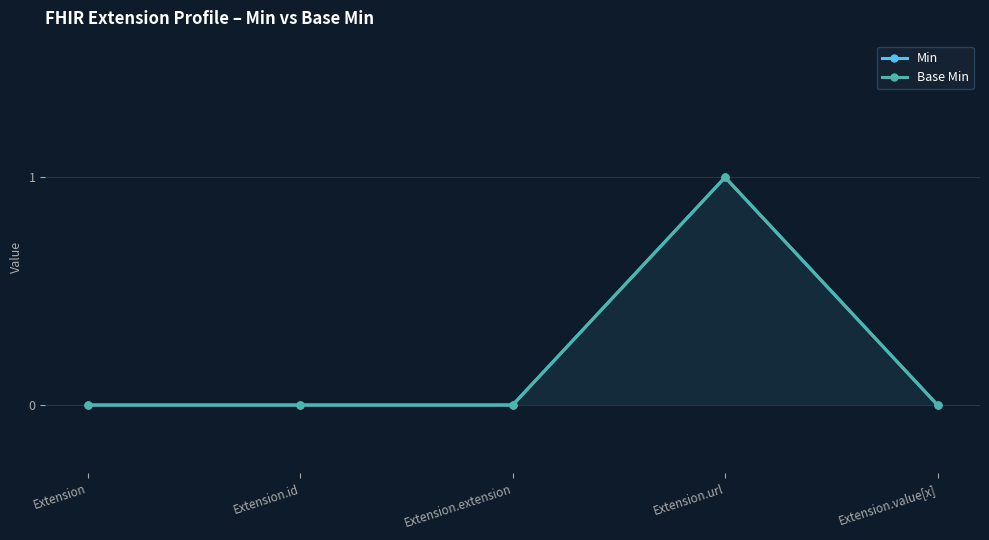

List the labels in order of Min value, smallest first.

Extension, Extension.id, Extension.extension, Extension.value[x], Extension.url